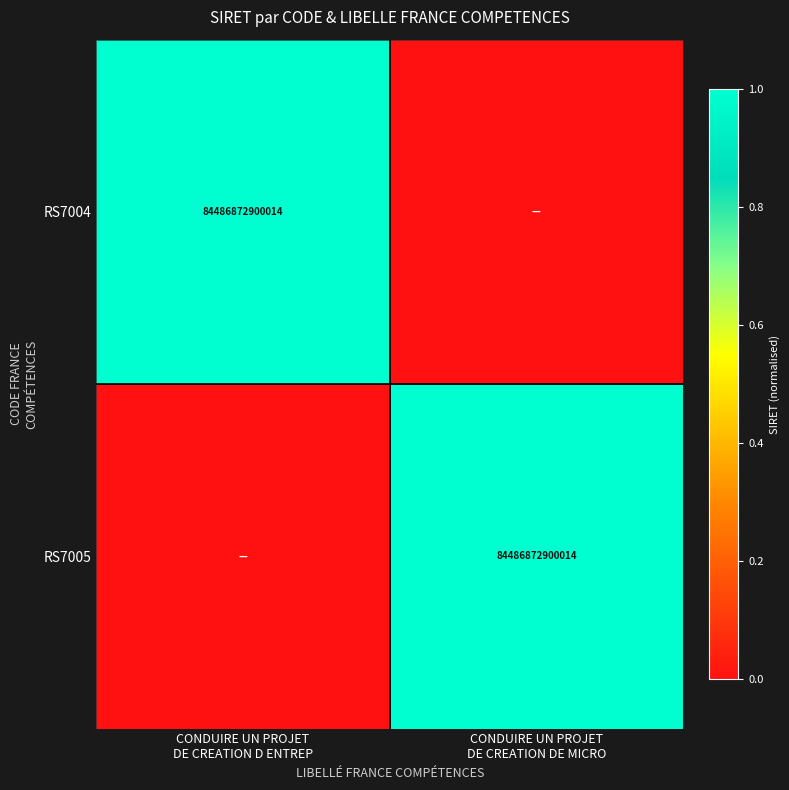

The RS7004 series shows 0 at CONDUIRE UN PROJET DE CREATION DE MICRO. True or false?

False